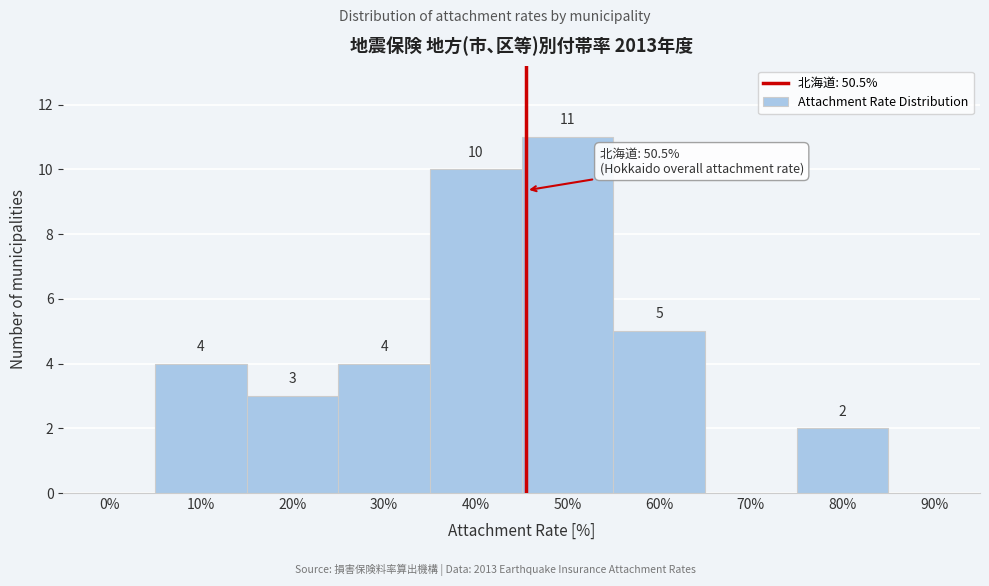

Reading left to right, what are all the values shown in this chart?

0%=0	10%=4	20%=3	30%=4	40%=10	50%=11	60%=5	70%=0	80%=2	90%=0